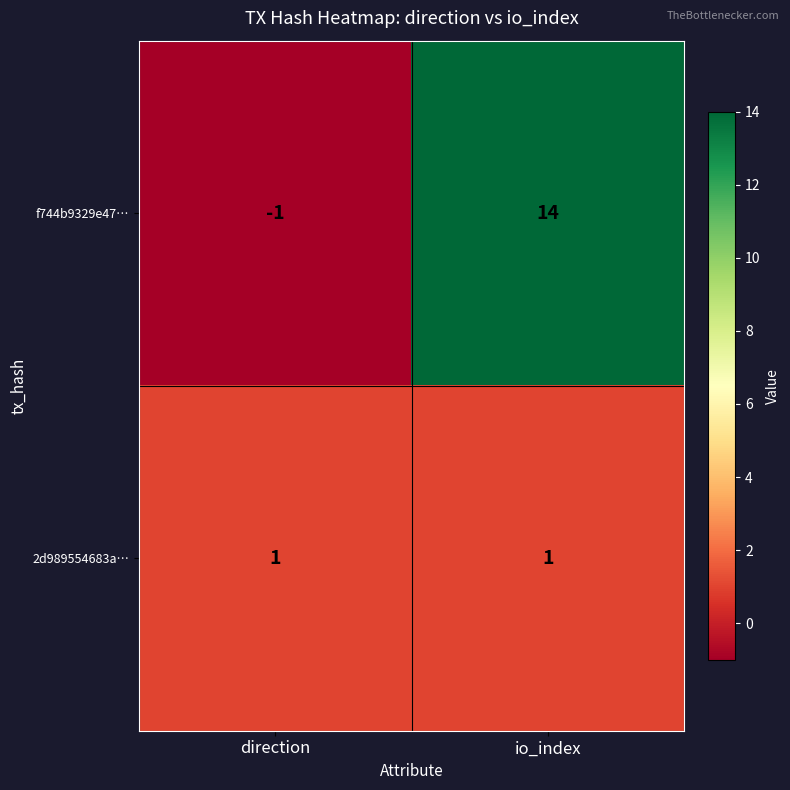

The value of 2d989554683a… at direction is 1. True or false?

True